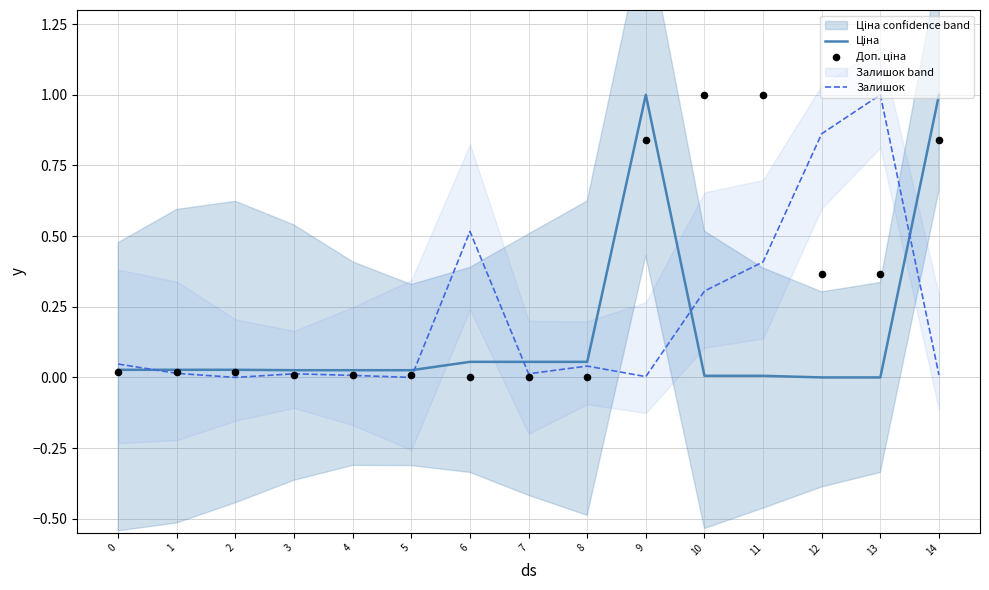

Is the value of Ціна at 8 greater than the value of Доп. ціна at 5?

Yes